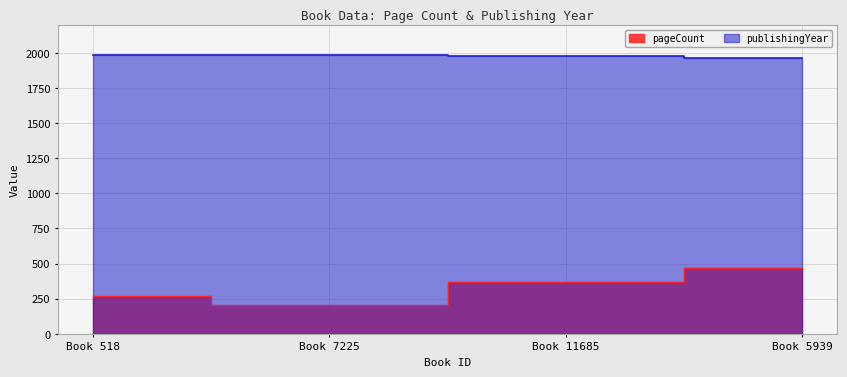

List the labels in order of pageCount value, largest first.

Book 5939, Book 11685, Book 518, Book 7225